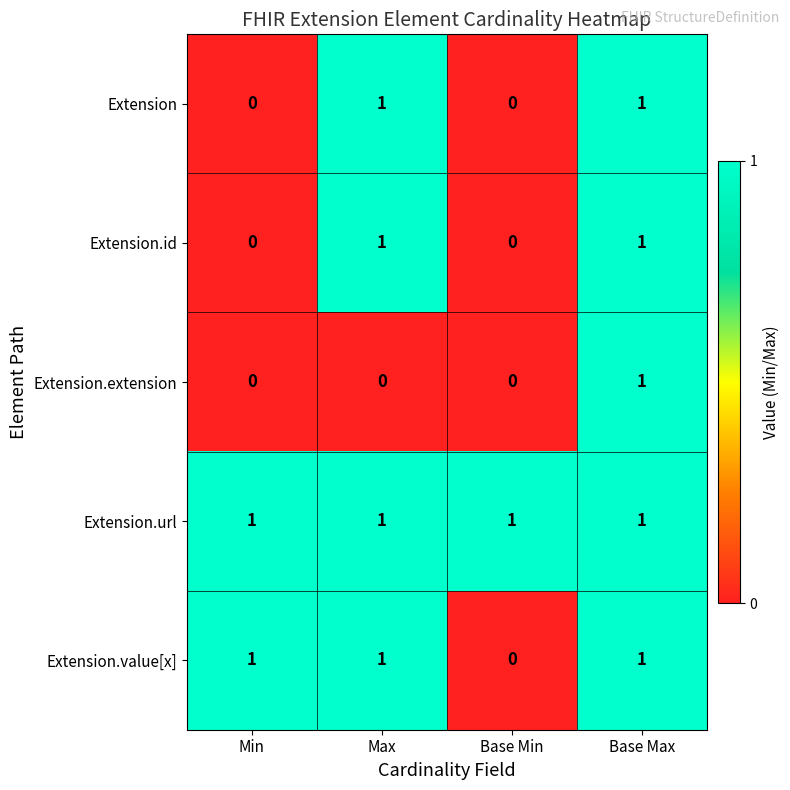

Which series changed the most between Min and Base Min?

Extension.value[x]